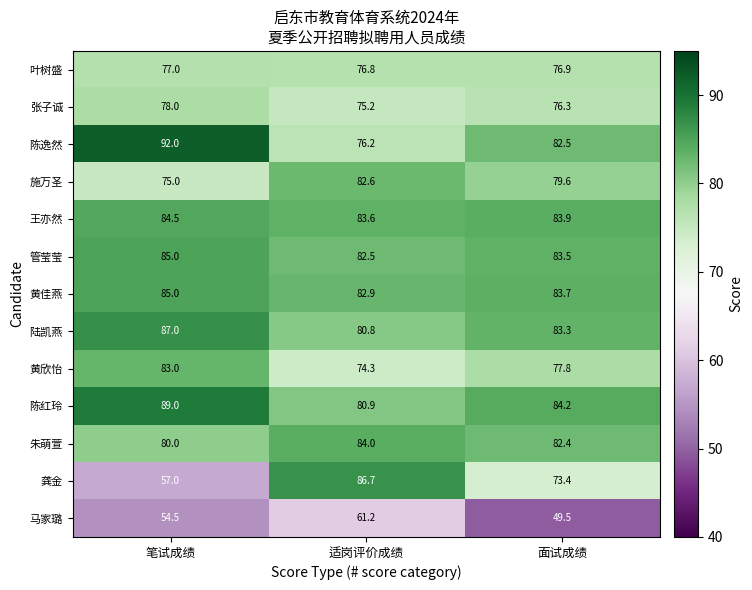

Where is 张子诚 nearest to the value 76?

面试成绩